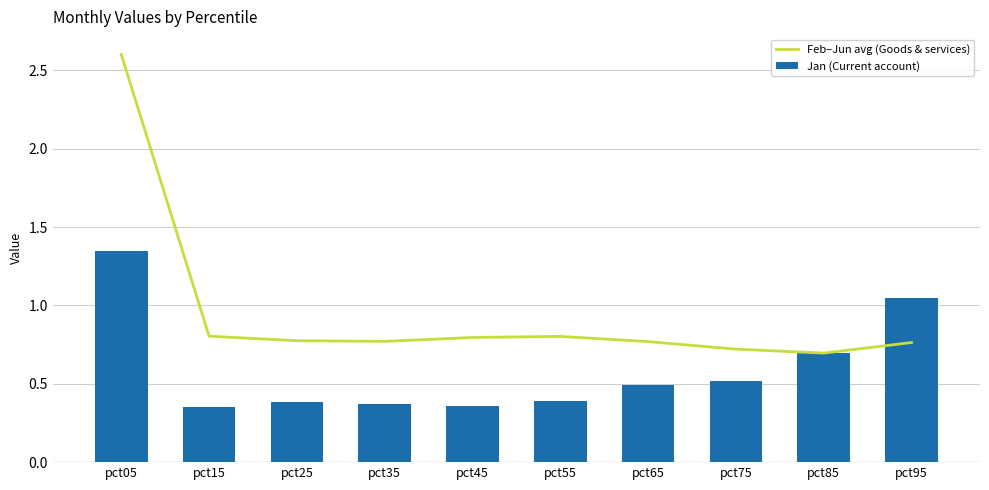

Rank the series by their maximum value, from highest to lowest.

Feb–Jun avg (Goods & services), Jan (Current account)